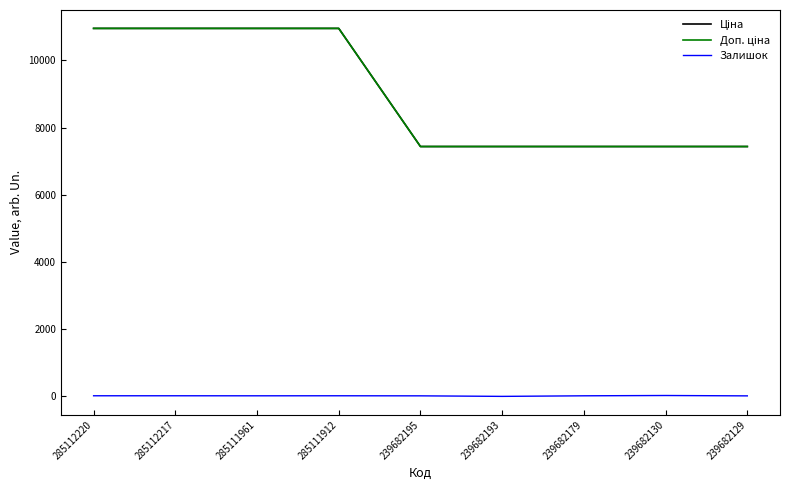

Is the value of Залишок at 239682195 greater than the value of Доп. ціна at 239682179?

No